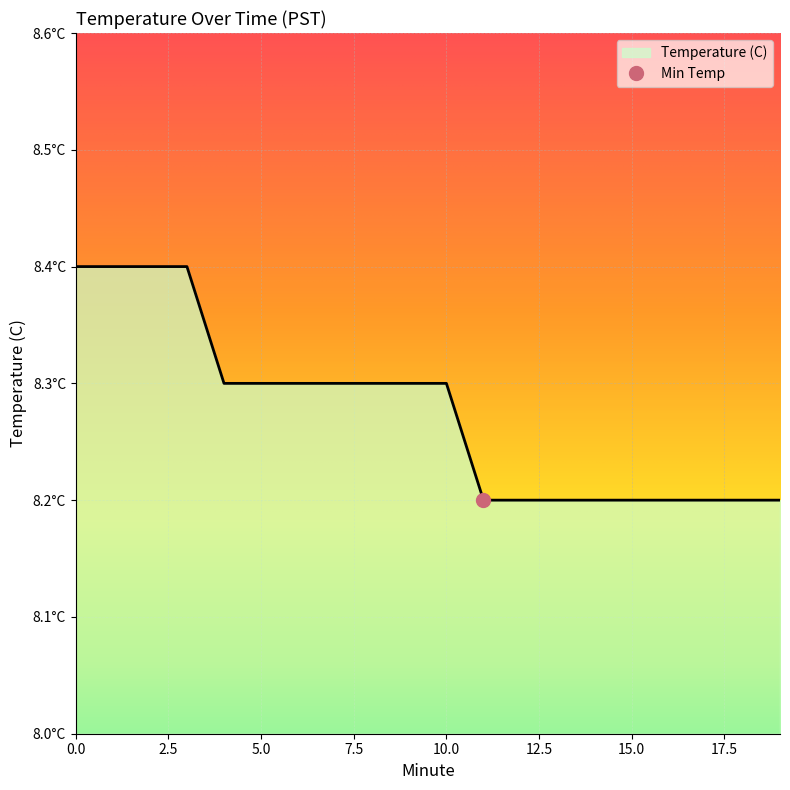

Rank the categories by value from lowest to highest.

11, 12, 13, 14, 15, 16, 17, 18, 19, 4, 5, 6, 7, 8, 9, 10, 0, 1, 2, 3